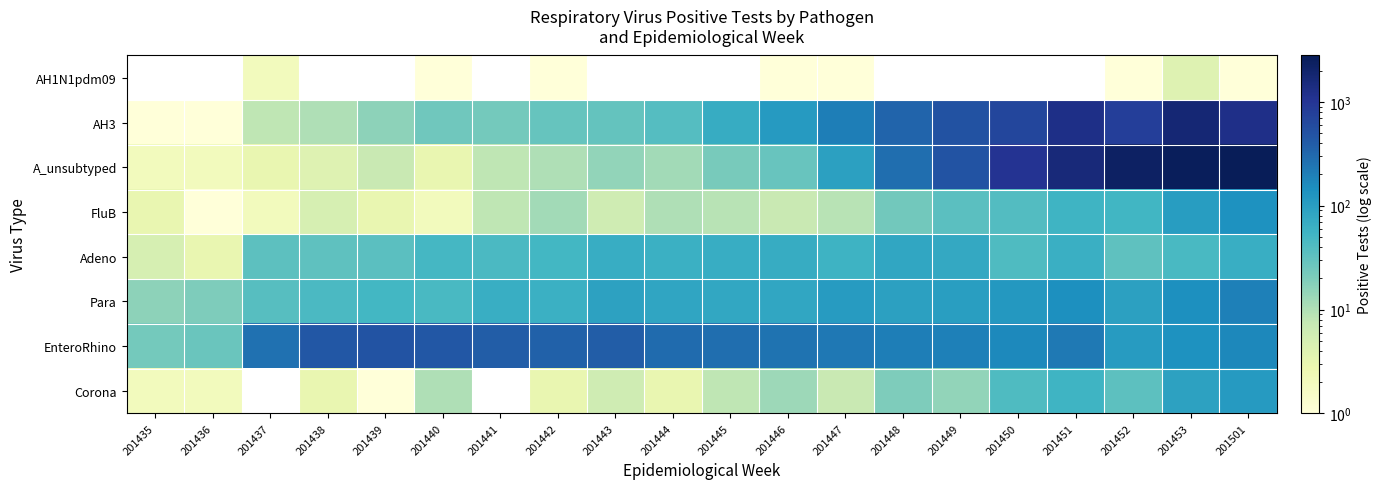

Reading left to right, extract all data points from this chart.

AH1N1pdm09: 201435=0	201436=0	201437=2	201438=0	201439=0	201440=1	201441=0	201442=1	201443=0	201444=0	201445=0	201446=1	201447=1	201448=0	201449=0	201450=0	201451=0	201452=1	201453=4	201501=1
AH3: 201435=1	201436=1	201437=8	201438=10	201439=16	201440=25	201441=23	201442=29	201443=30	201444=38	201445=68	201446=108	201447=202	201448=335	201449=497	201450=660	201451=1259	201452=809	201453=1734	201501=1249
A_unsubtyped: 201435=2	201436=2	201437=3	201438=4	201439=7	201440=3	201441=8	201442=10	201443=15	201444=12	201445=22	201446=28	201447=94	201448=280	201449=490	201450=1040	201451=1583	201452=2291	201453=2593	201501=2800
FluB: 201435=3	201436=1	201437=2	201438=5	201439=3	201440=2	201441=8	201442=12	201443=6	201444=10	201445=9	201446=7	201447=9	201448=24	201449=35	201450=39	201451=56	201452=52	201453=102	201501=136
Adeno: 201435=5	201436=3	201437=34	201438=33	201439=35	201440=49	201441=44	201442=50	201443=67	201444=60	201445=67	201446=69	201447=58	201448=81	201449=76	201450=42	201451=62	201452=33	201453=46	201501=65
Para: 201435=16	201436=20	201437=37	201438=44	201439=51	201440=46	201441=65	201442=61	201443=92	201444=83	201445=78	201446=80	201447=106	201448=93	201449=101	201450=118	201451=143	201452=94	201453=145	201501=195
EnteroRhino: 201435=23	201436=27	201437=261	201438=443	201439=492	201440=443	201441=388	201442=357	201443=388	201444=296	201445=276	201446=254	201447=229	201448=206	201449=196	201450=165	201451=222	201452=106	201453=136	201501=171
Corona: 201435=2	201436=2	201437=0	201438=3	201439=1	201440=10	201441=0	201442=3	201443=6	201444=3	201445=8	201446=13	201447=7	201448=20	201449=15	201450=42	201451=55	201452=34	201453=92	201501=110